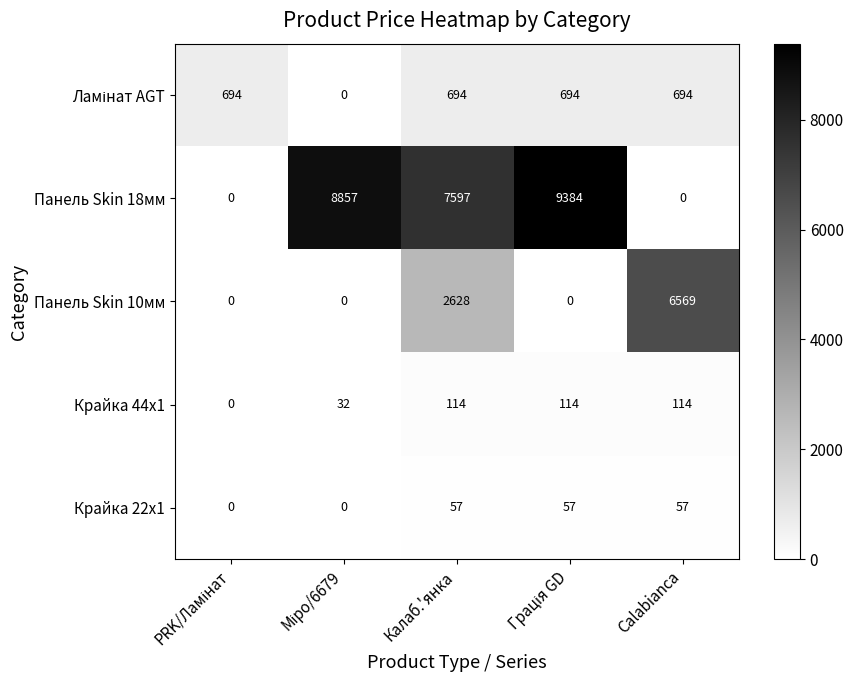

Which series has the largest total across all categories?

Панель Skin 18мм